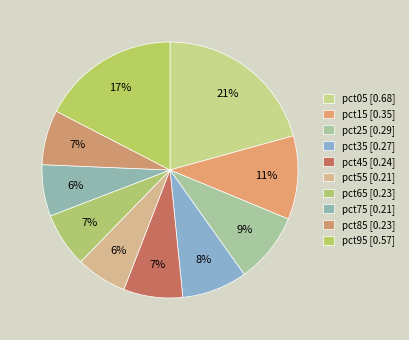

Count the number of slices in the pie.

10